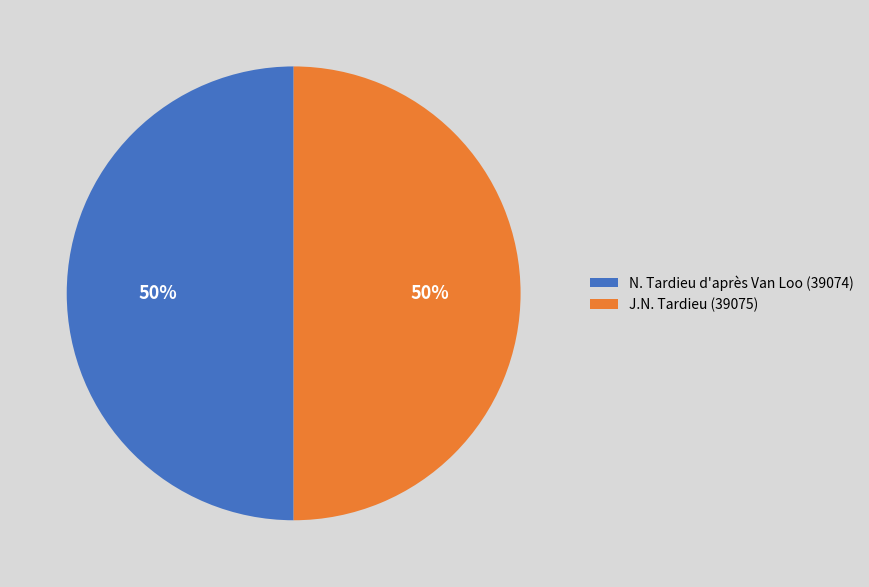

What is the ratio of the value at J.N. Tardieu (39075) to the value at N. Tardieu d'après Van Loo (39074)?

1.0